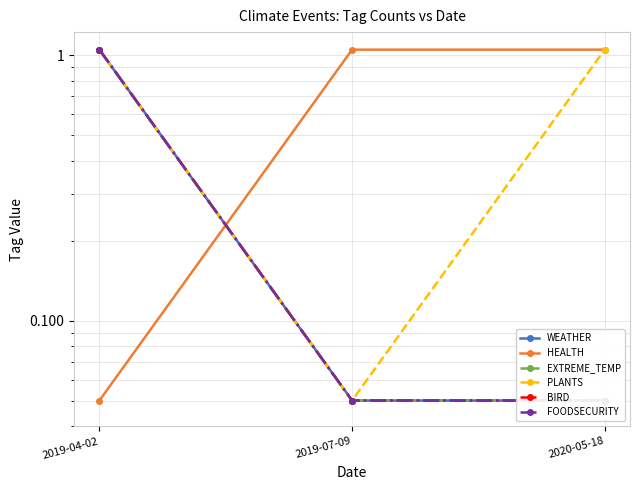

At how many categories does at least one series exceed 0?

3